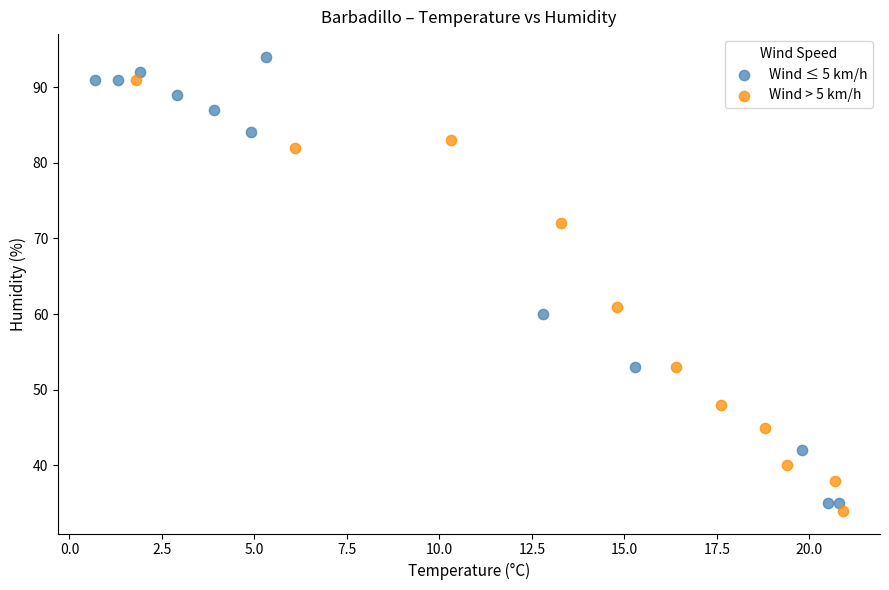

What are all the series names shown in the legend?

Wind ≤ 5 km/h, Wind > 5 km/h